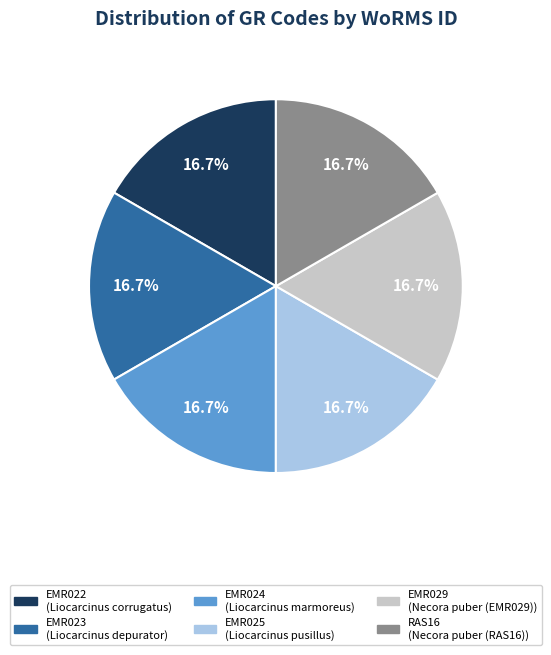

What percentage do EMR029 and EMR022 together represent?

33.3%